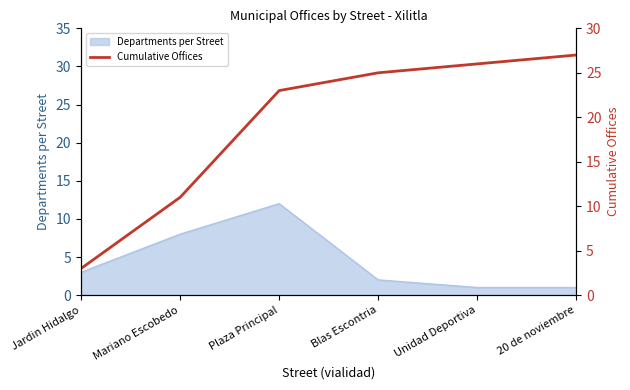

List the labels in order of value, smallest first.

Jardin Hidalgo, Mariano Escobedo, Plaza Principal, Blas Escontria, Unidad Deportiva, 20 de noviembre